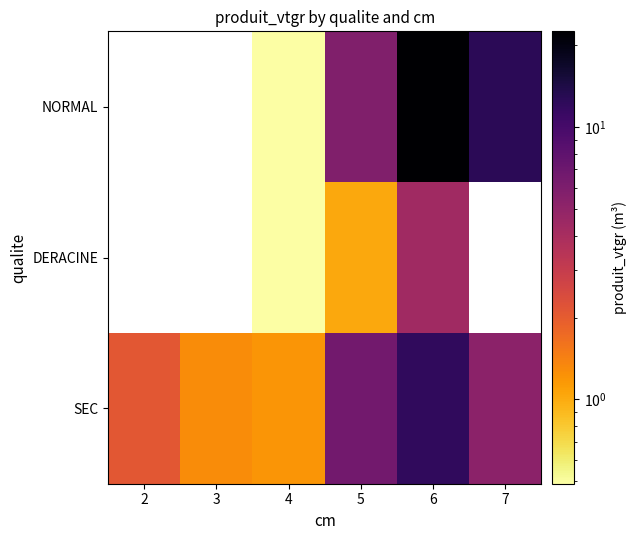

What is the sum of the SEC values at 7 and 3?

6.5